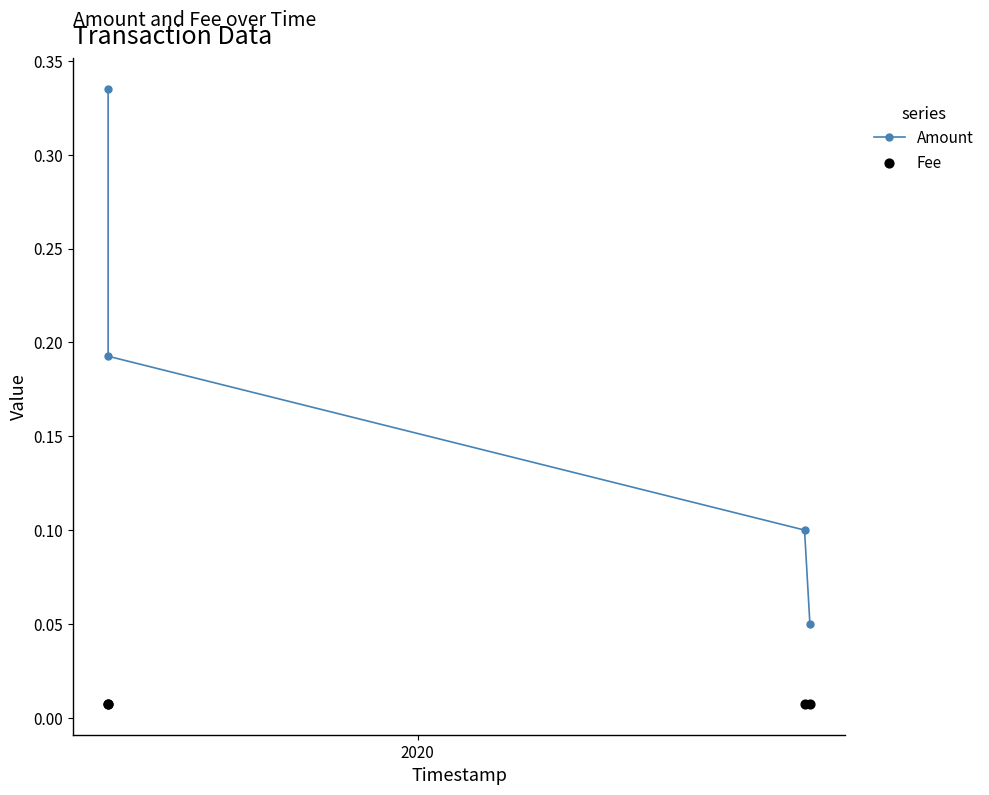

True or false: Amount has more than 1 interior local peaks.

False